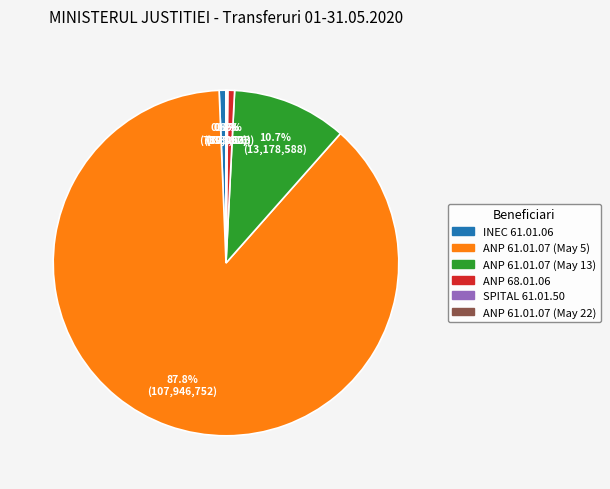

Which slice represents more than half of the pie?

ANP 61.01.07 (May 5)